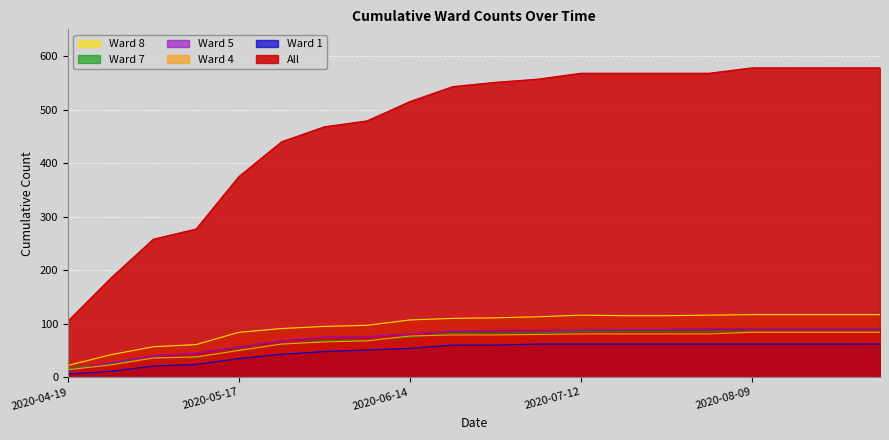

What is the difference between the maximum and minimum values in the All series?

473